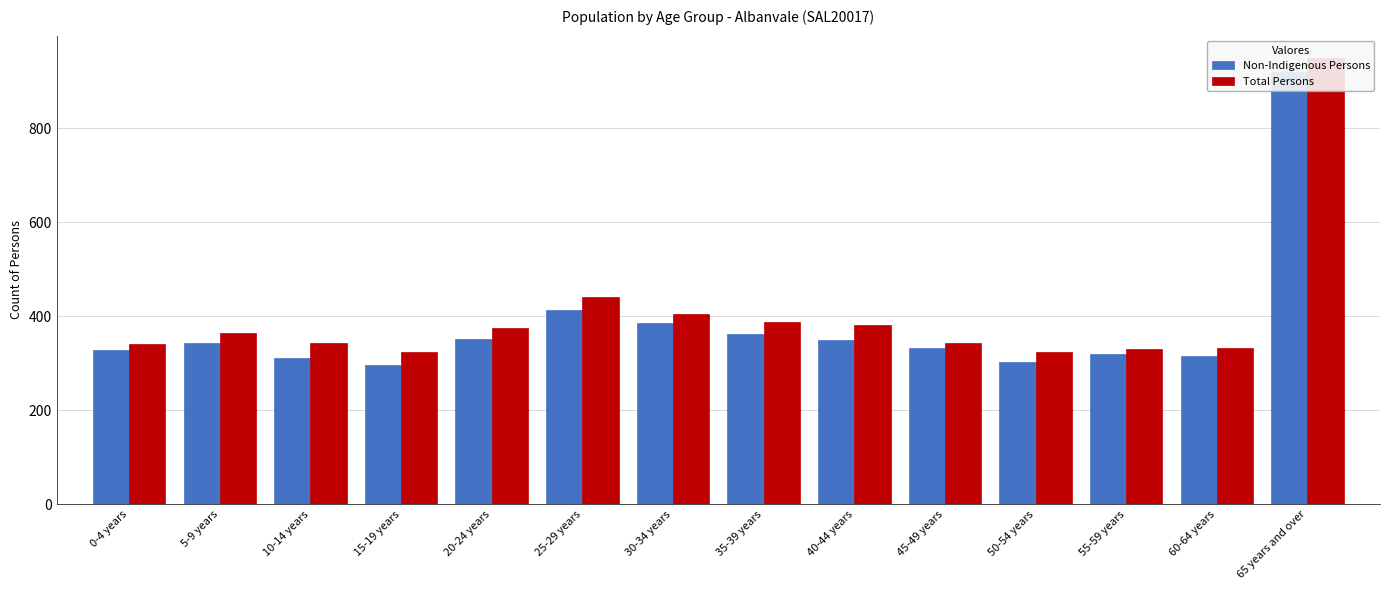

How many distinct data groups are displayed?

2